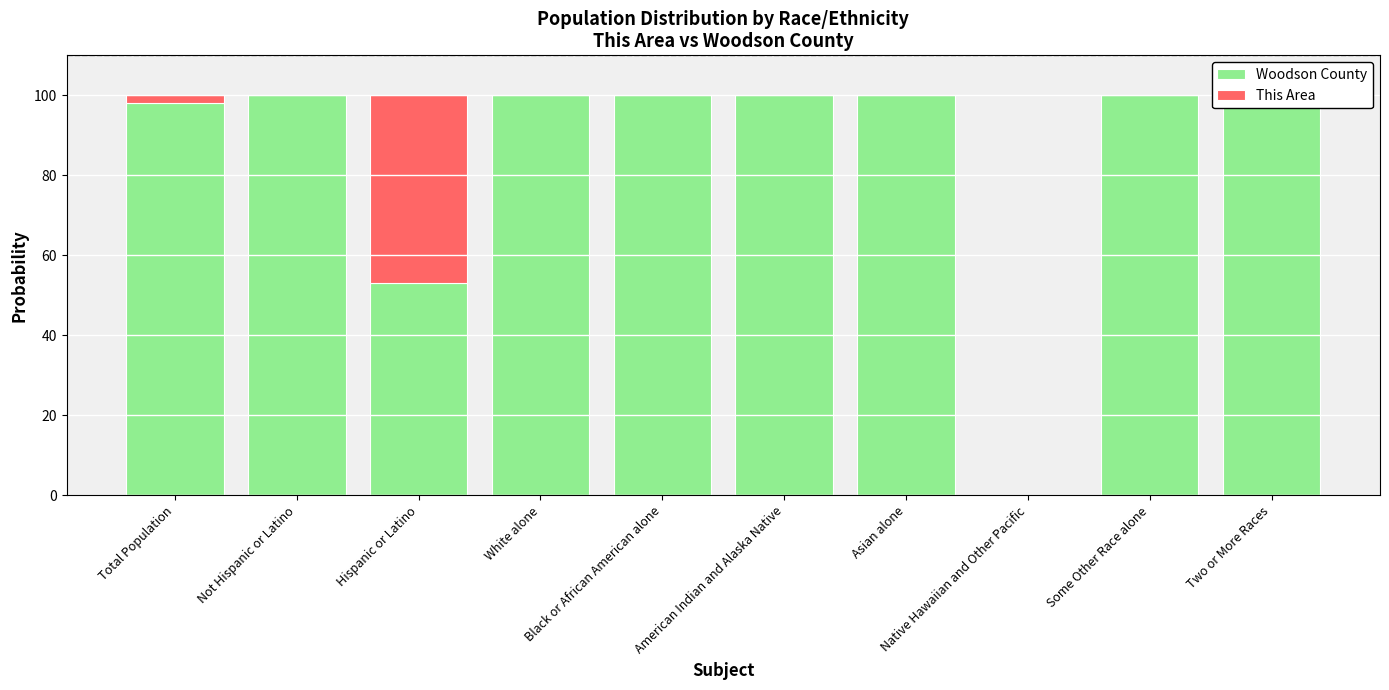

What is the difference between the This Area values at Total Population and Not Hispanic or Latino?

1.8